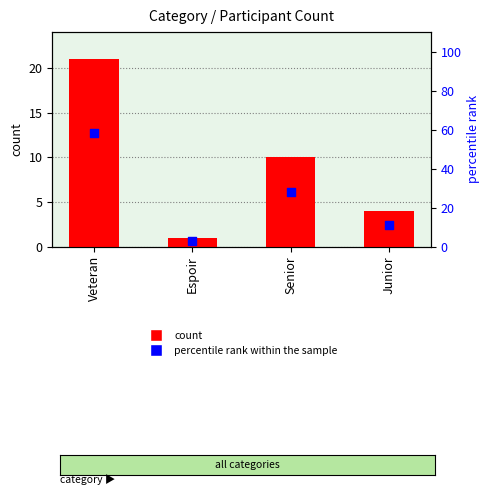

What is the total value across all series at Veteran?

79.3